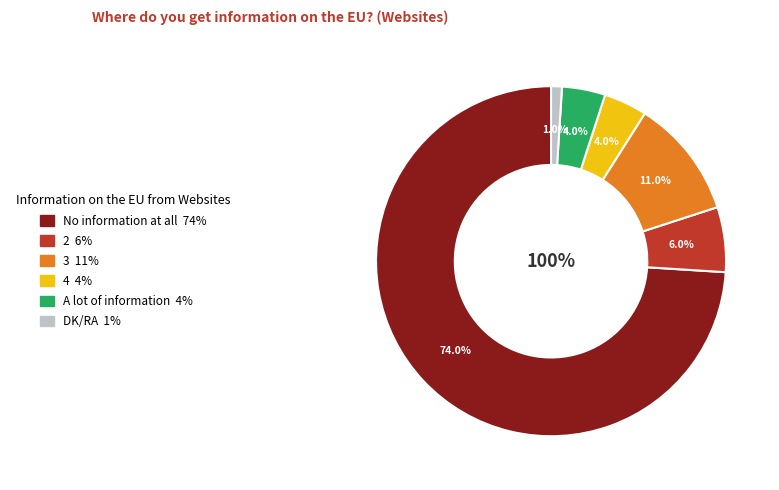

What percentage is NOT represented by DK/RA?

99.0%